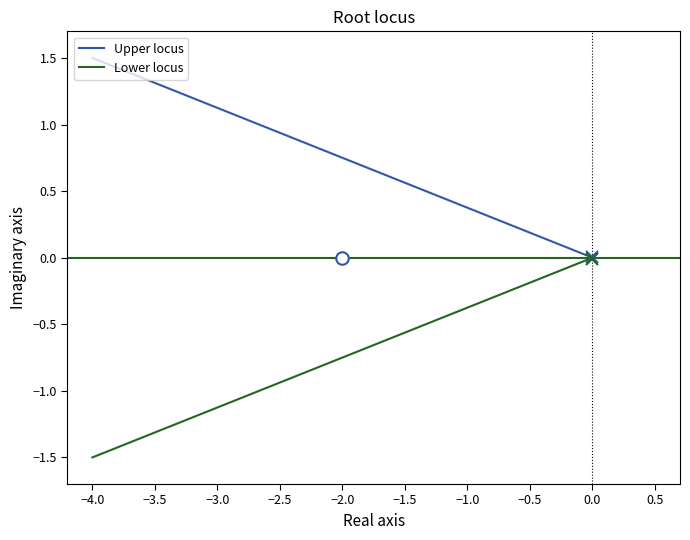

What is the difference between the maximum and minimum values in the Lower locus series?

1.5